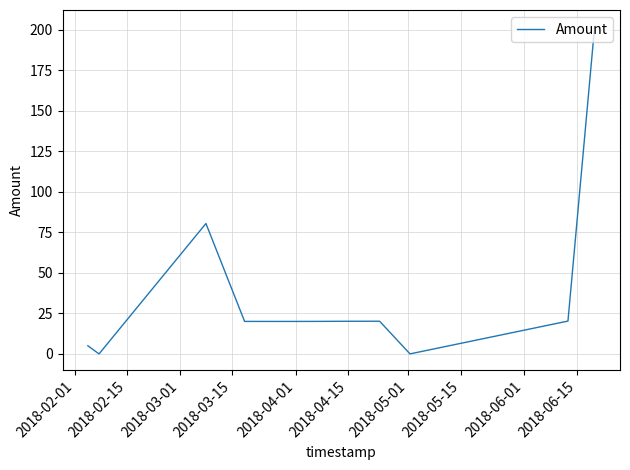

What is the maximum value shown in the chart?

202.1